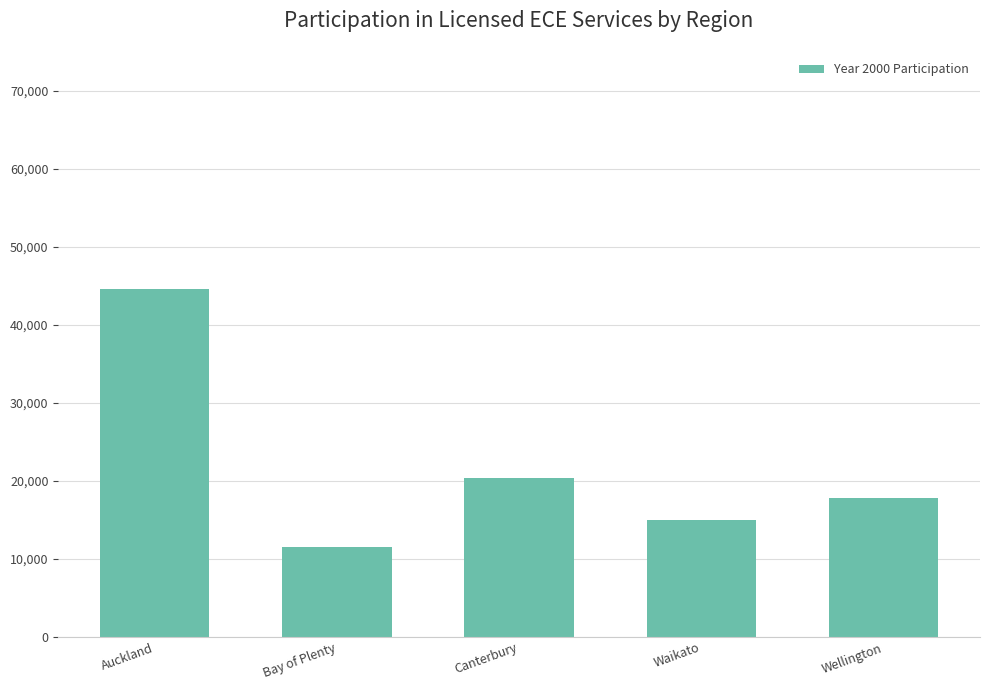

Reading left to right, what are all the values shown in this chart?

44601	11519	20394	14939	17752